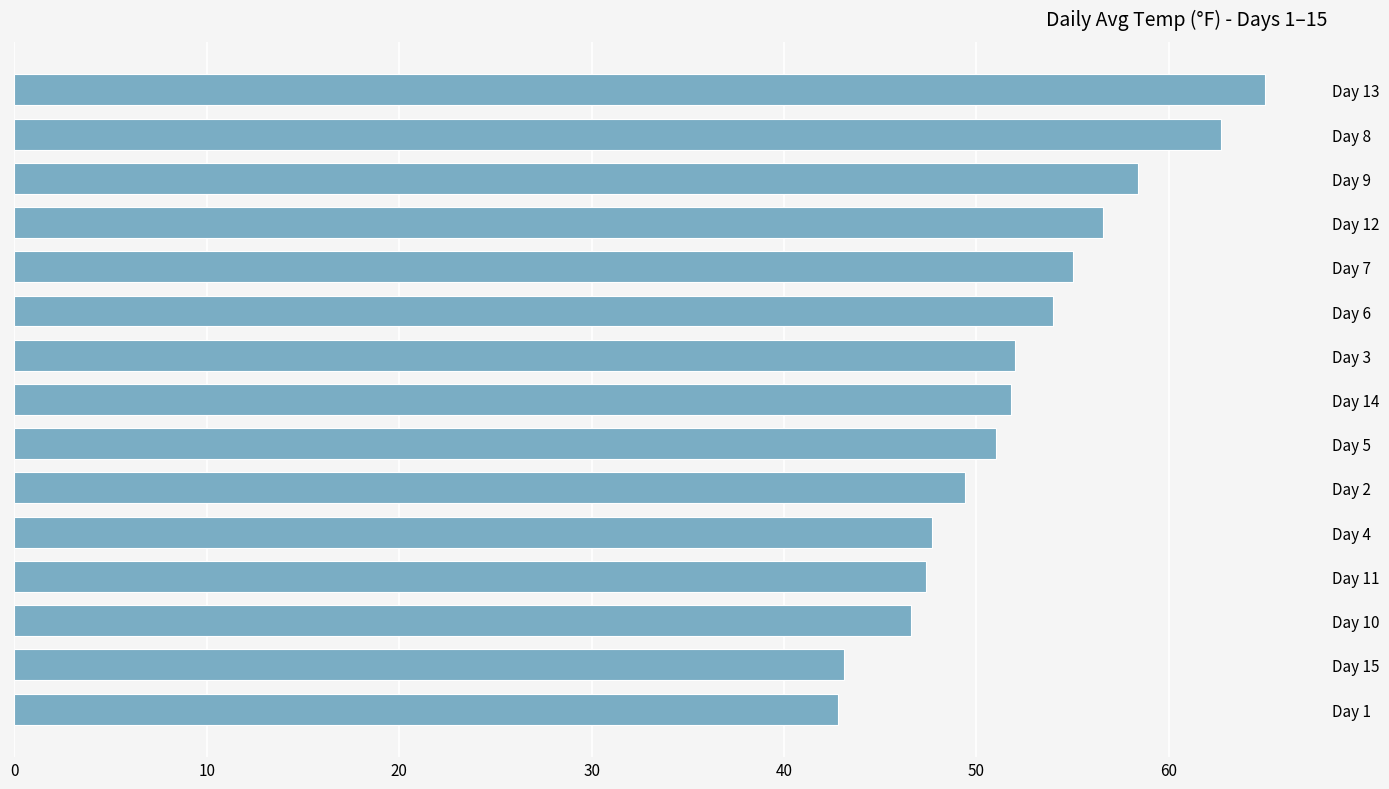

What is the maximum value shown in the chart?

65.0